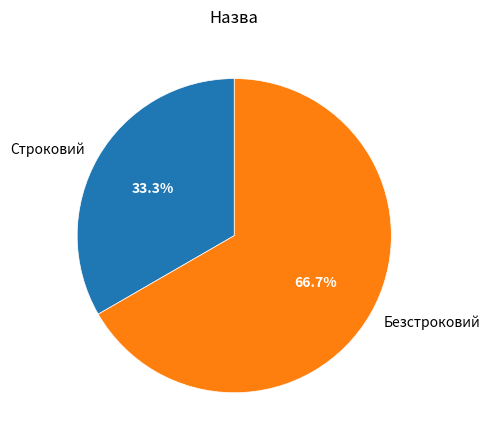

What is the total percentage of Безстроковий and Строковий?

100.0%